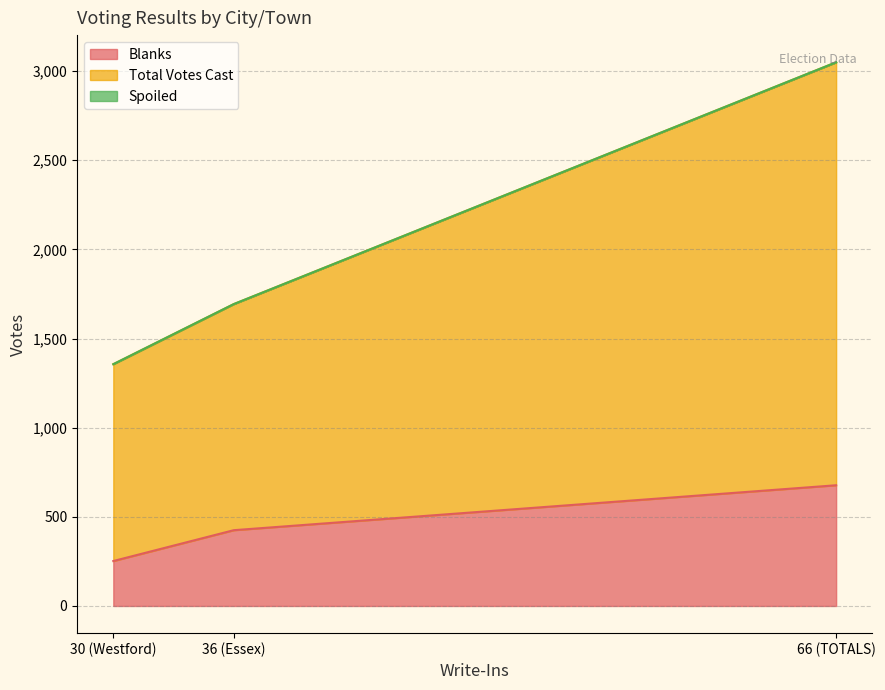

What value does the Total Votes Cast series have at Westford, to the nearest 10?

1100